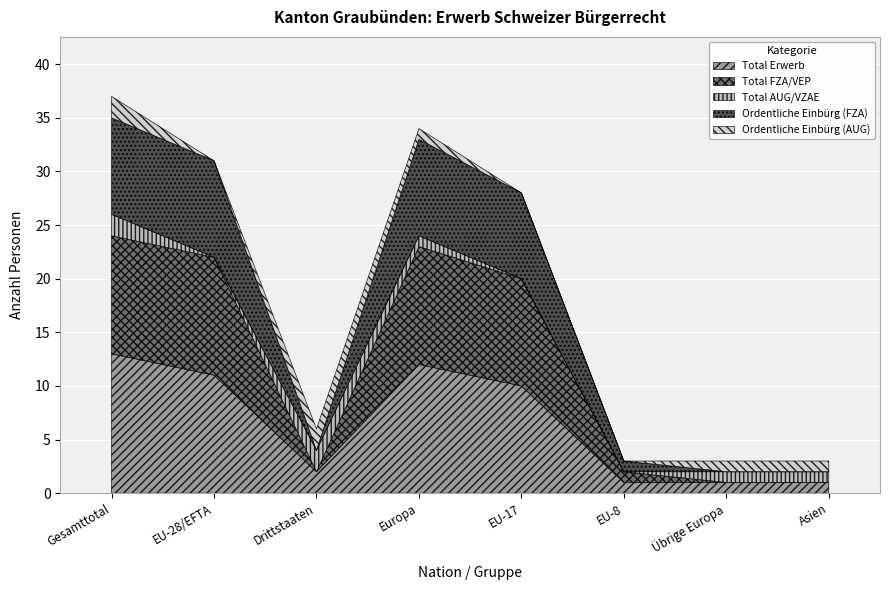

Which series has the widest spread of values?

Total Erwerb